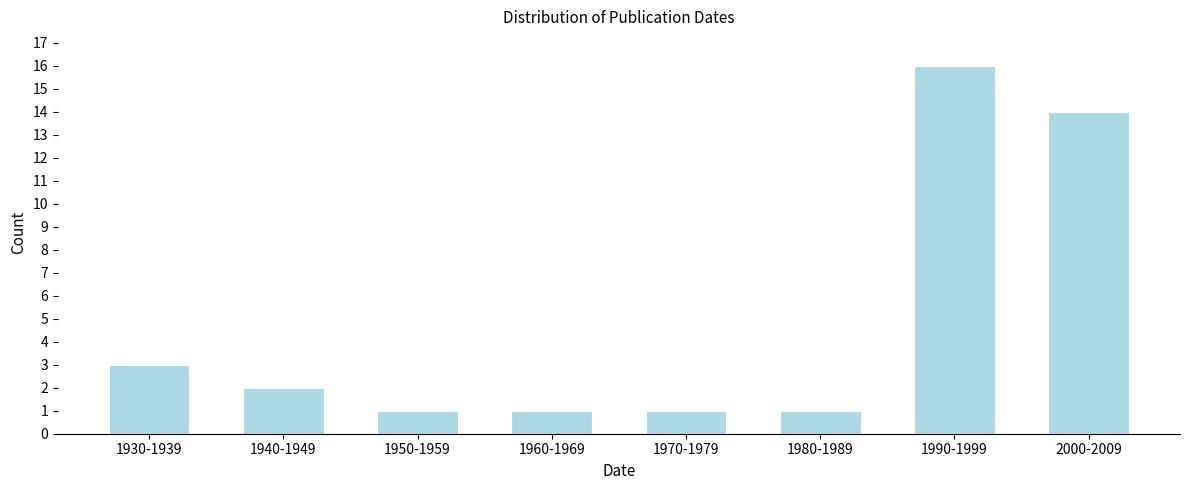

Reading left to right, extract all data points from this chart.

1930-1939=3	1940-1949=2	1950-1959=1	1960-1969=1	1970-1979=1	1980-1989=1	1990-1999=16	2000-2009=14